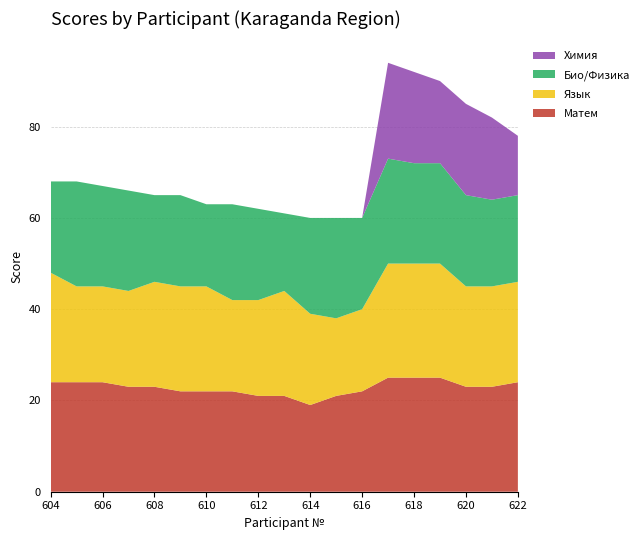

Reading left to right, transcribe all the data shown in this chart.

Матем: 24	24	24	23	23	22	22	22	21	21	19	21	22	25	25	25	23	23	24
Язык: 24	21	21	21	23	23	23	20	21	23	20	17	18	25	25	25	22	22	22
Био/Физика: 20	23	22	22	19	20	18	21	20	17	21	22	20	23	22	22	20	19	19
Химия: 0	0	0	0	0	0	0	0	0	0	0	0	0	21	20	18	20	18	13